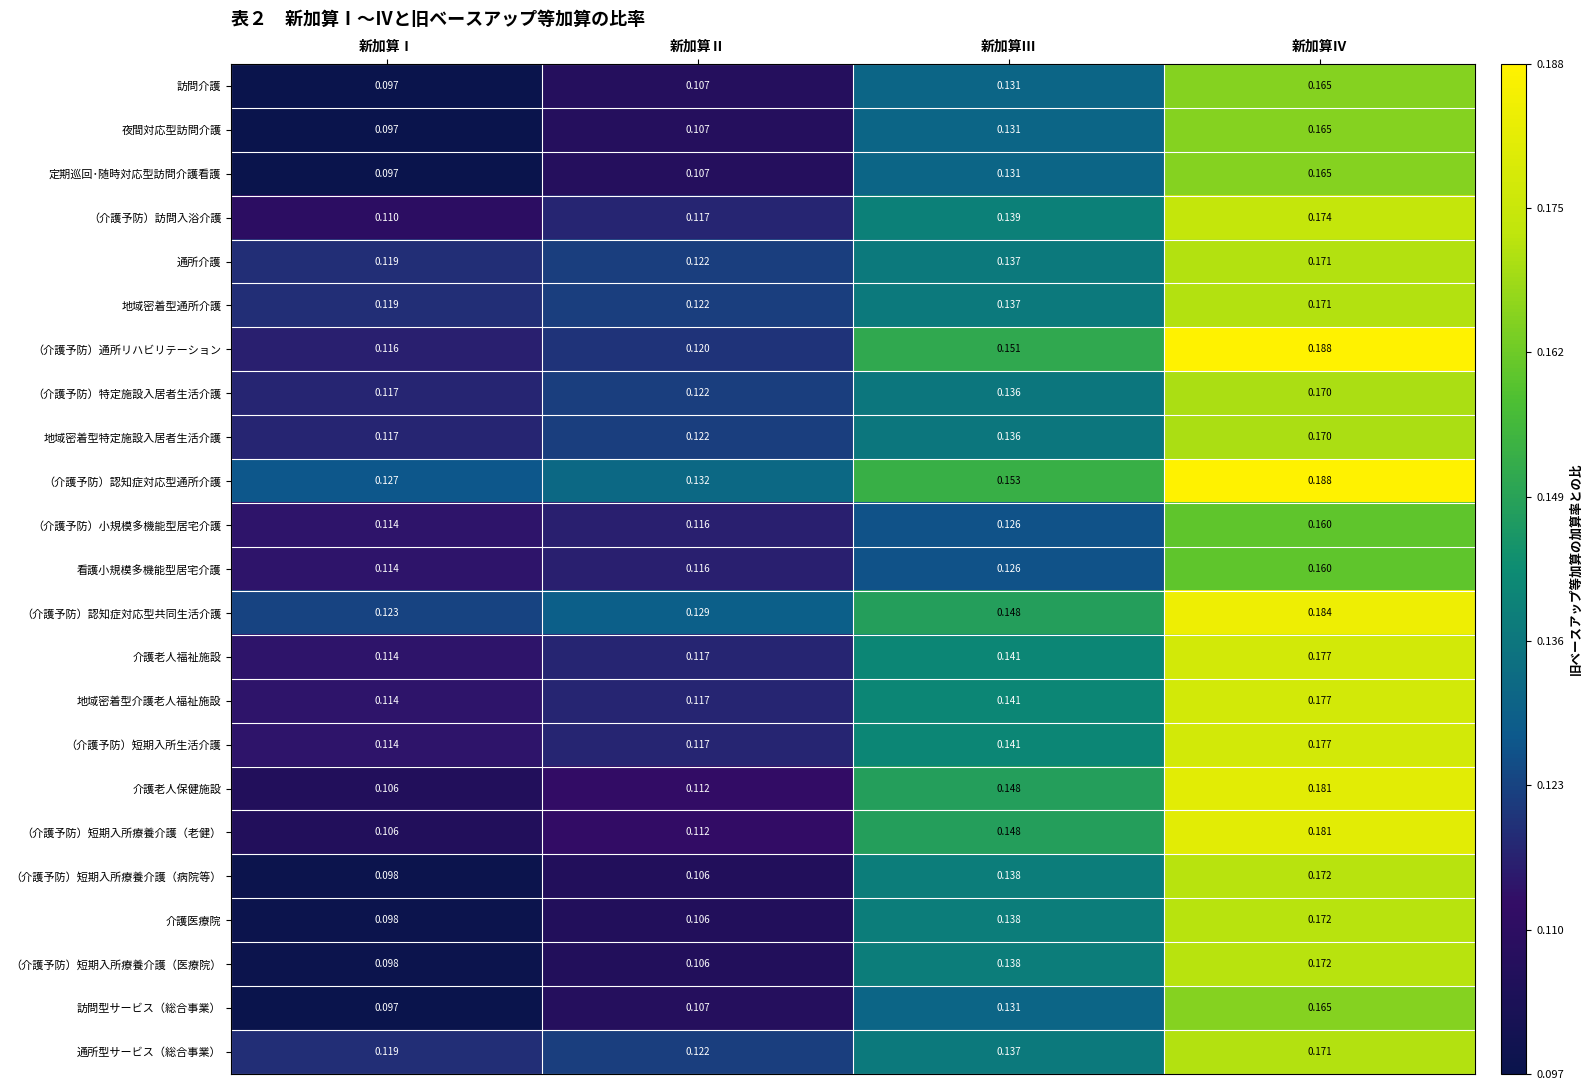

At which label is （介護予防）訪問入浴介護 closest to 0?

新加算Ⅰ